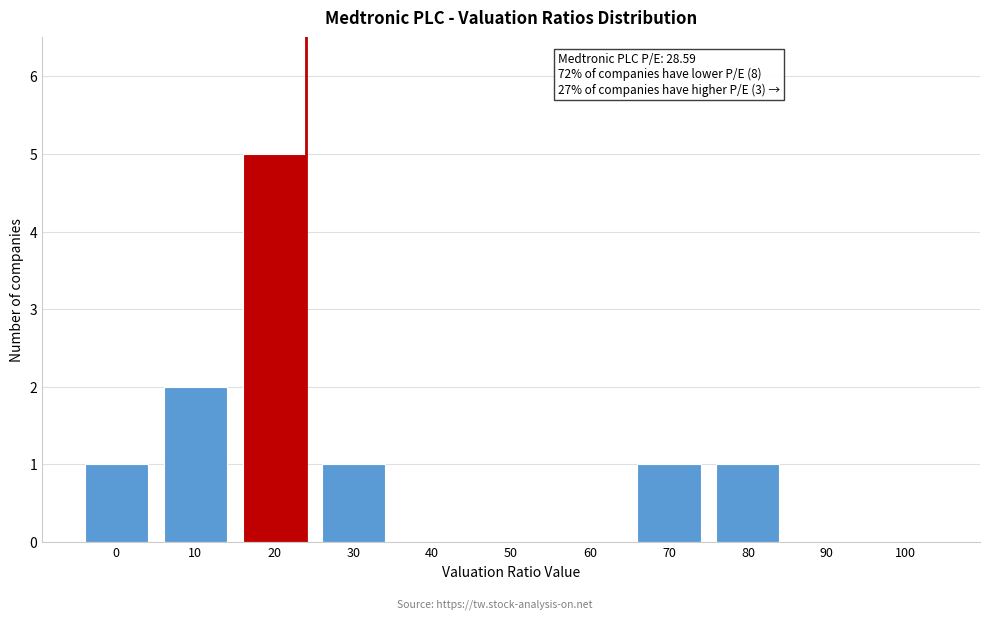

Reading left to right, list all the values displayed in this chart.

0=1	10=2	20=5	30=1	40=0	50=0	60=0	70=1	80=1	90=0	100=0